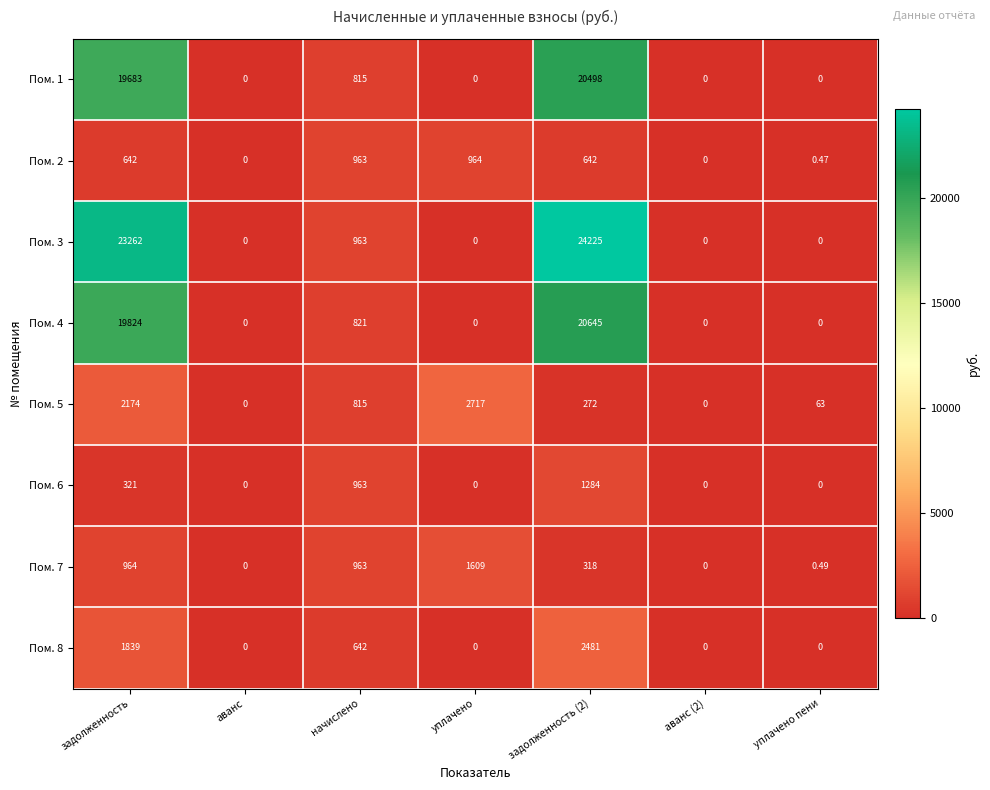

What is the spread (max minus min) of values at задолженность (2)?

23953.0